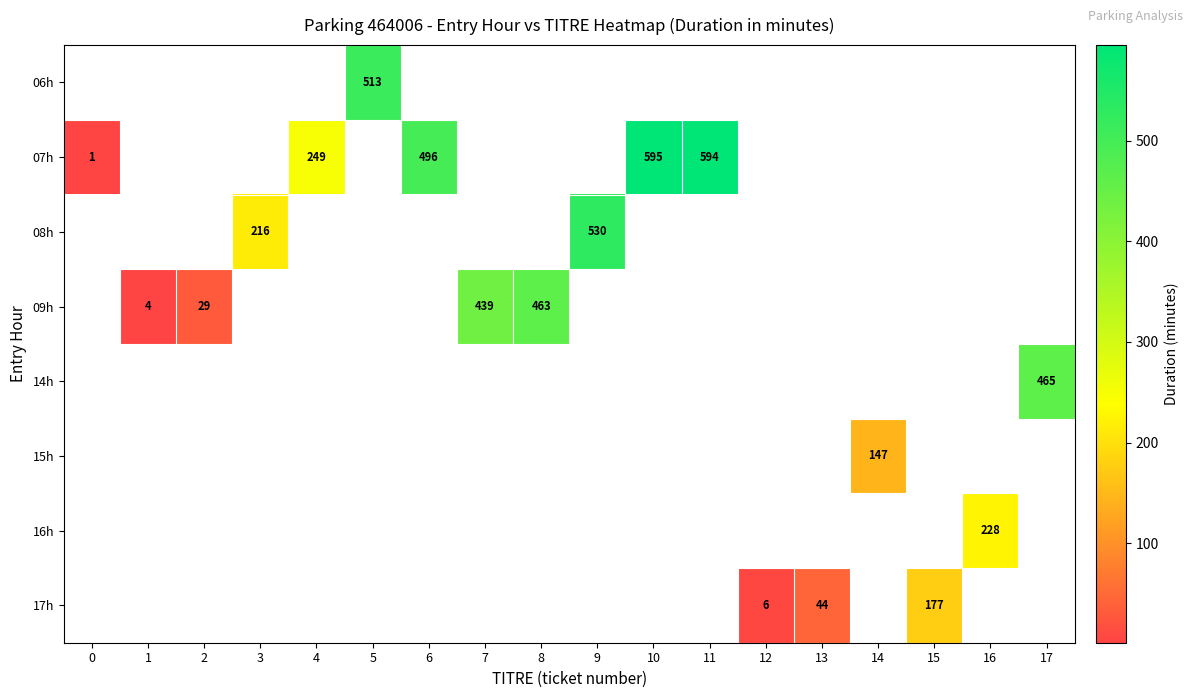

Count the number of data series in this chart.

8